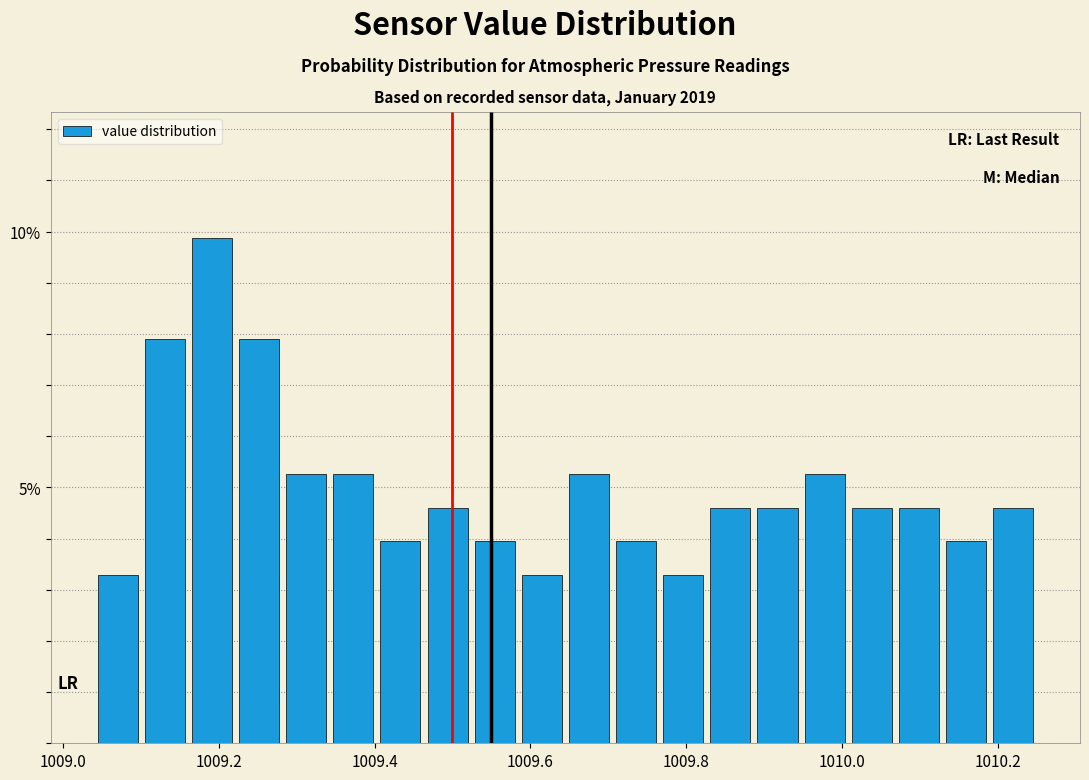

Around what value on the x-axis is the tallest bar? Give the approximate position of its centre, as read against the axis.

1009.20